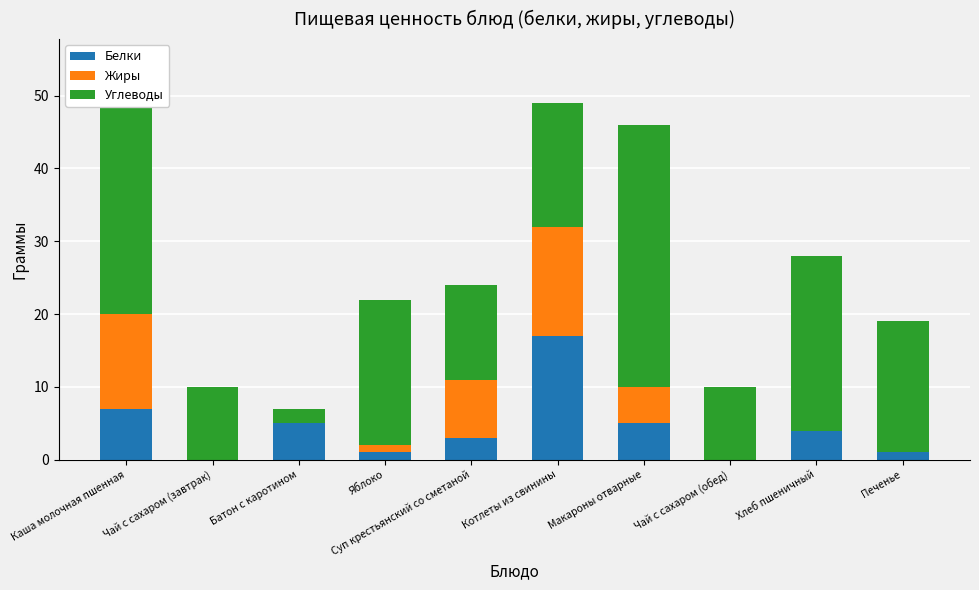

The value of Белки at Котлеты из свинины is 17. True or false?

True